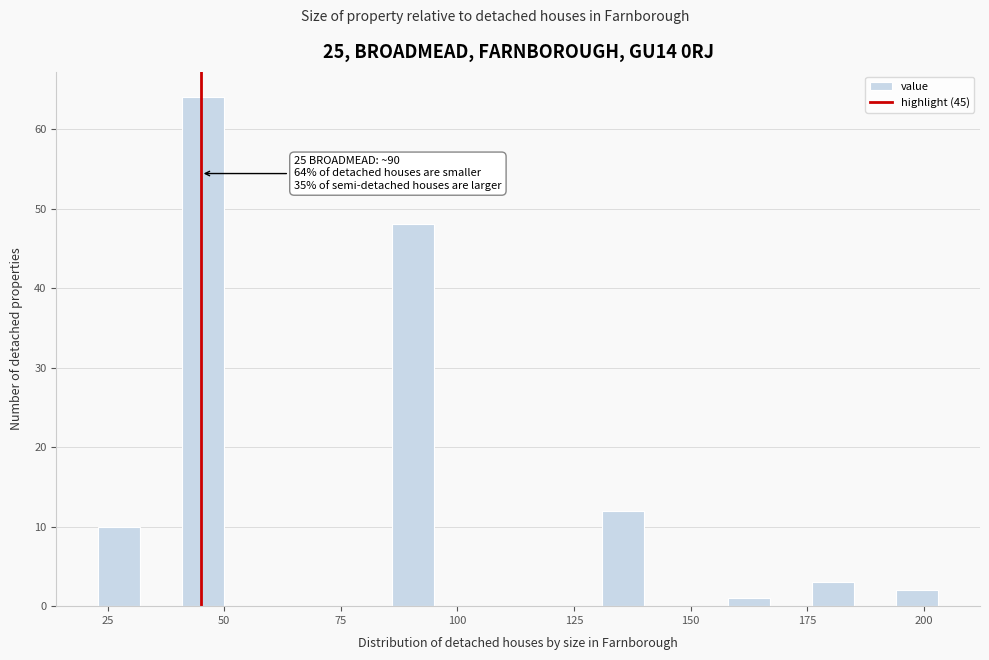

Read against the x-axis, roughly where is the centre of the tallest bar?

45